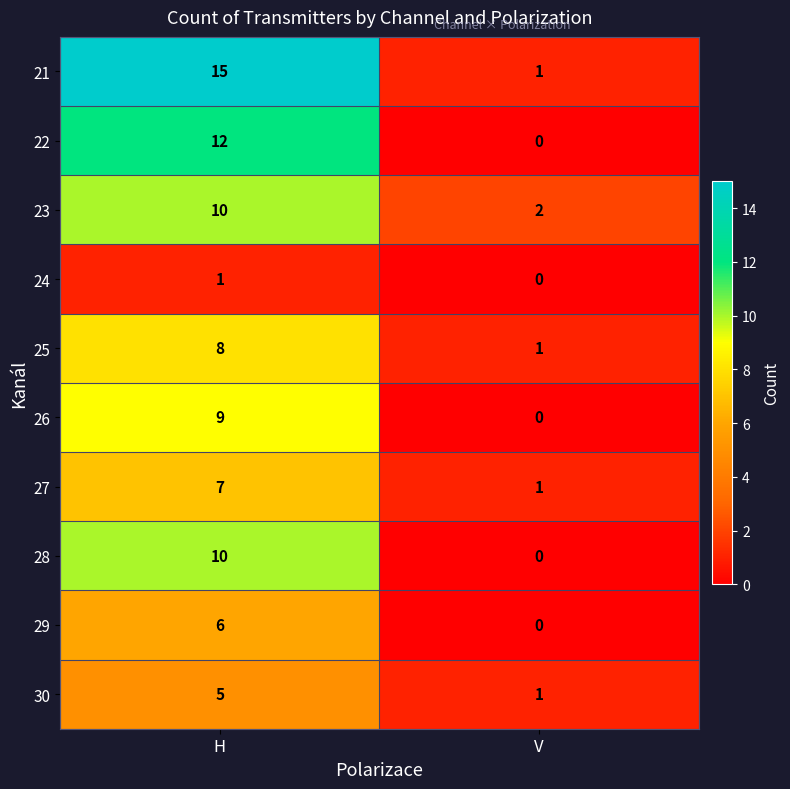

What is the average value of the 27 series?

4